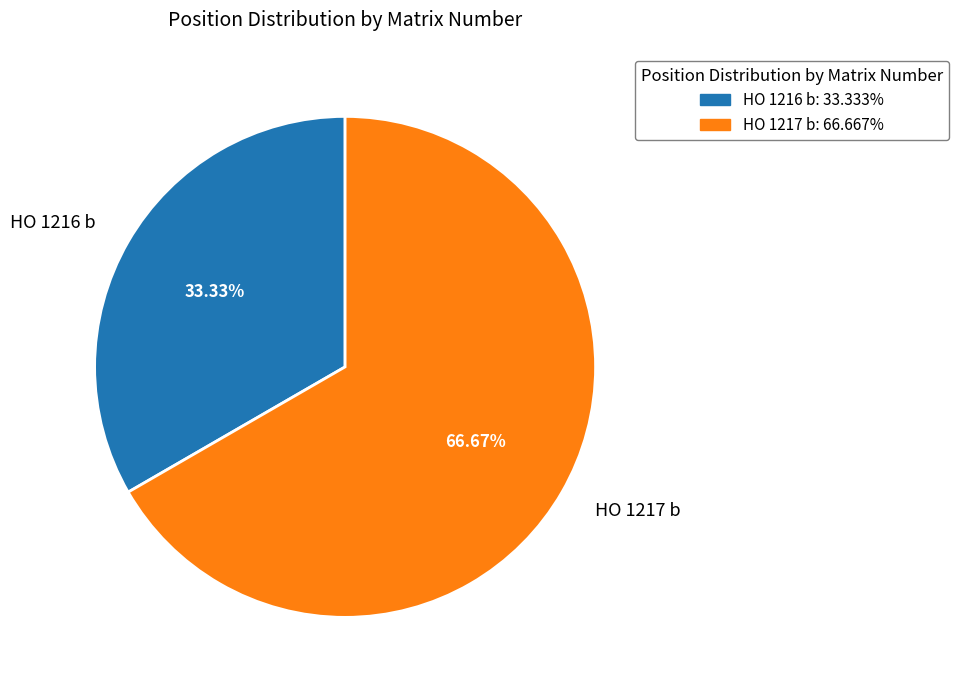

Is it true that HO 1216 b is 26% of the pie?

False